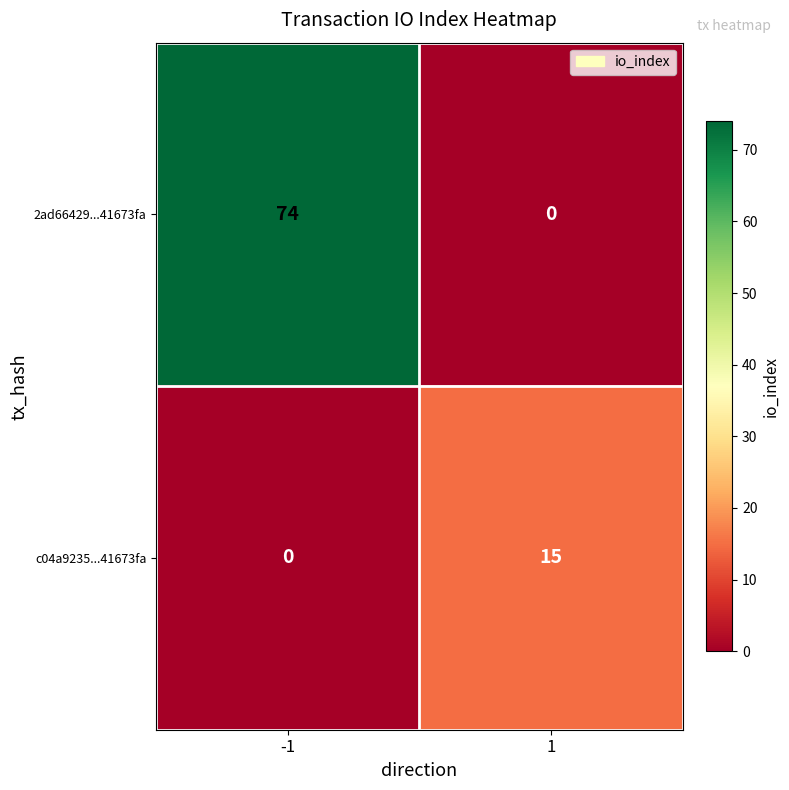

What is the sum of the 2ad66429...41673fa values at -1 and 1?

74